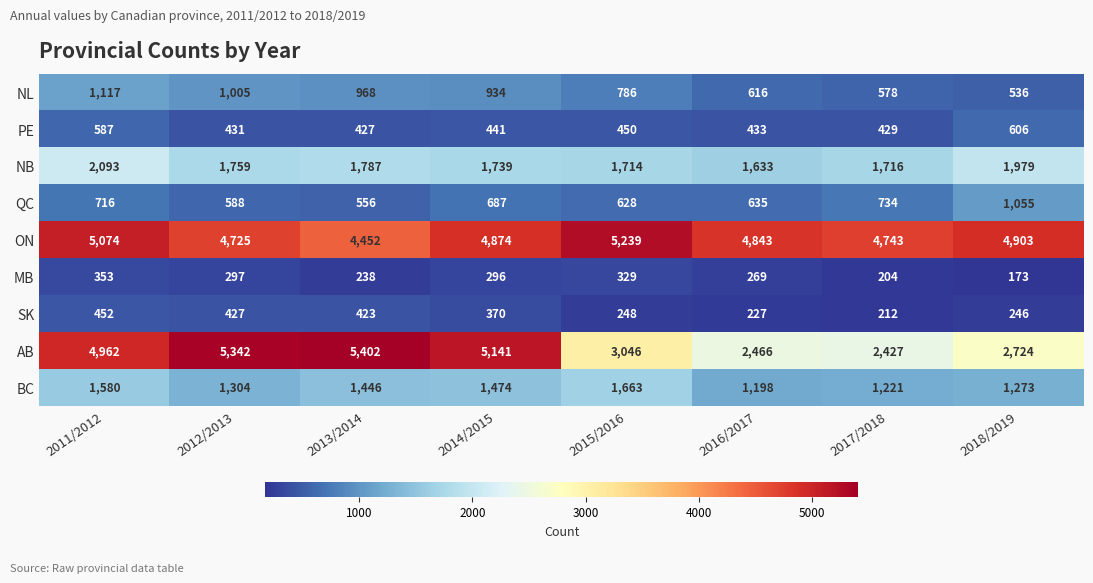

Rank the series at 2018/2019 from highest to lowest value.

ON, AB, NB, BC, QC, PE, NL, SK, MB